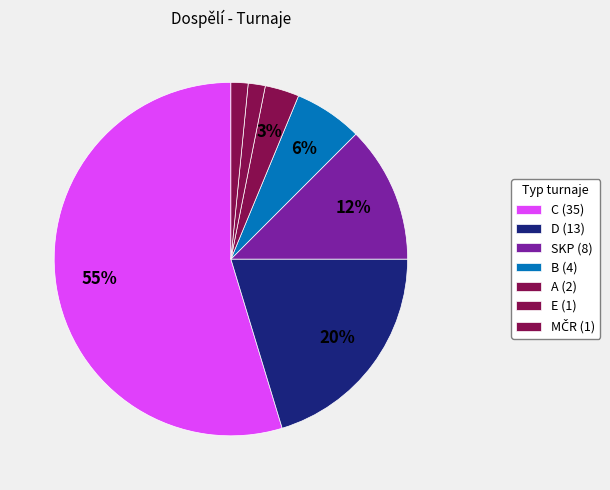

The A slice represents 3% of the pie. True or false?

True